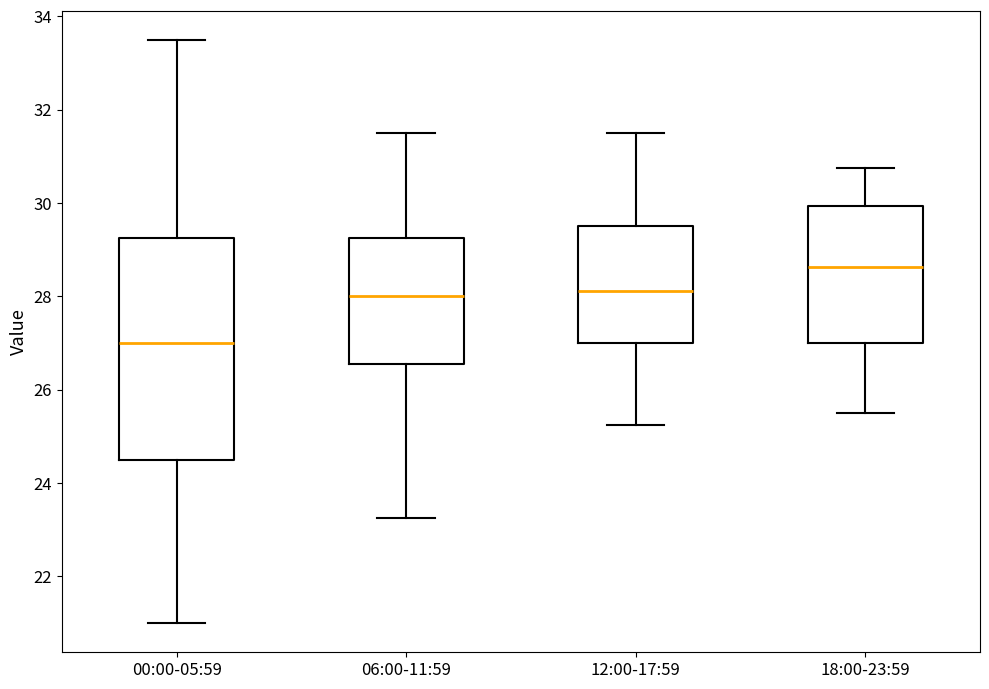

Reading left to right, read every box against the y-axis: the position of its median line, the range the box covers, and the ends of its whiskers. The values are not printed on the chart, so give them approximately, as read against the axis.

00:00-05:59: median 27.0, box 24.6 to 29.2, whiskers 21.0 to 33.6
06:00-11:59: median 28.0, box 26.6 to 29.2, whiskers 23.2 to 31.6
12:00-17:59: median 28.2, box 27.0 to 29.6, whiskers 25.2 to 31.6
18:00-23:59: median 28.6, box 27.0 to 30.0, whiskers 25.6 to 30.8